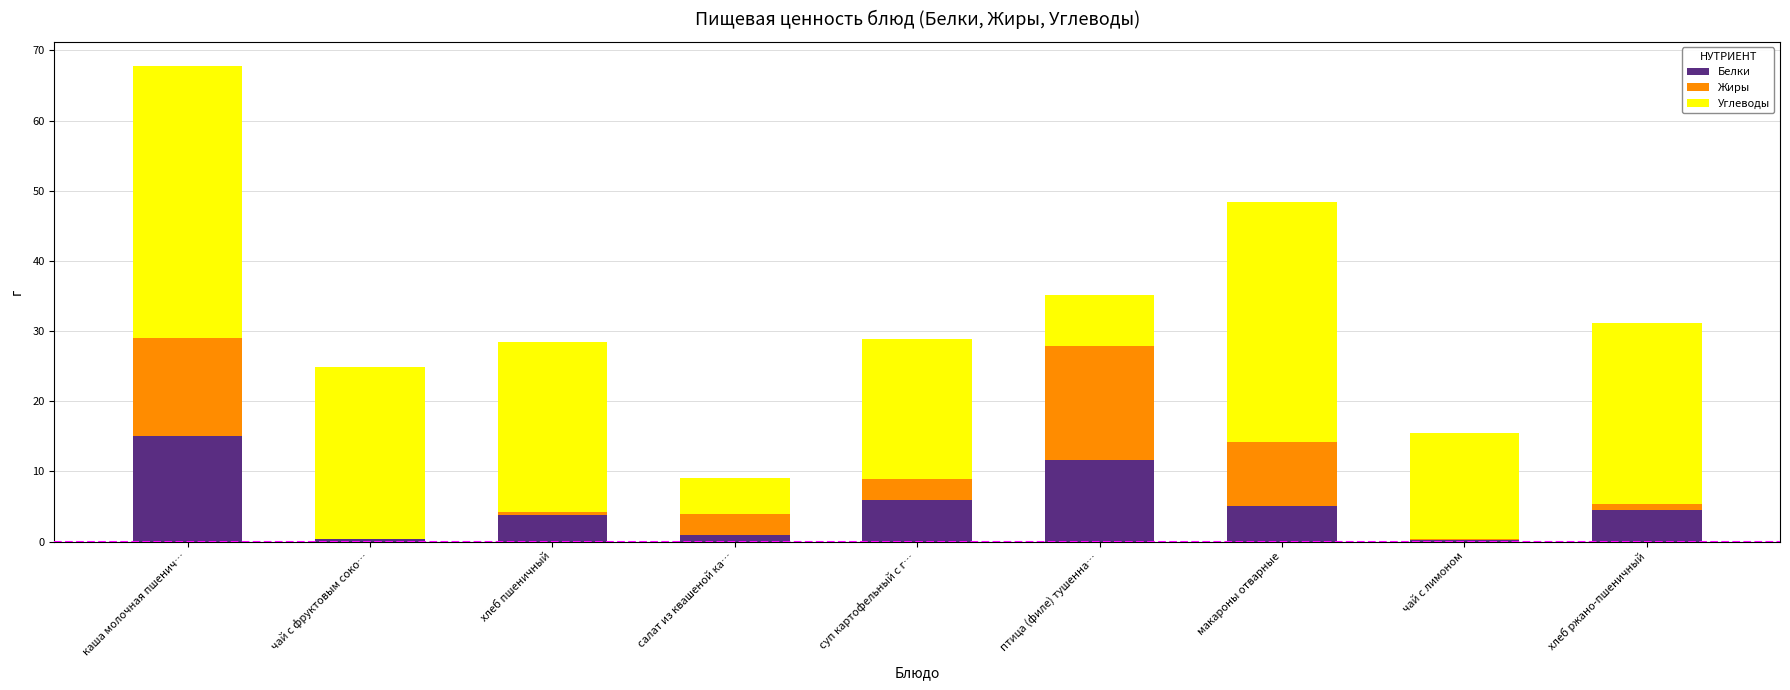

Are the bars horizontal?

No